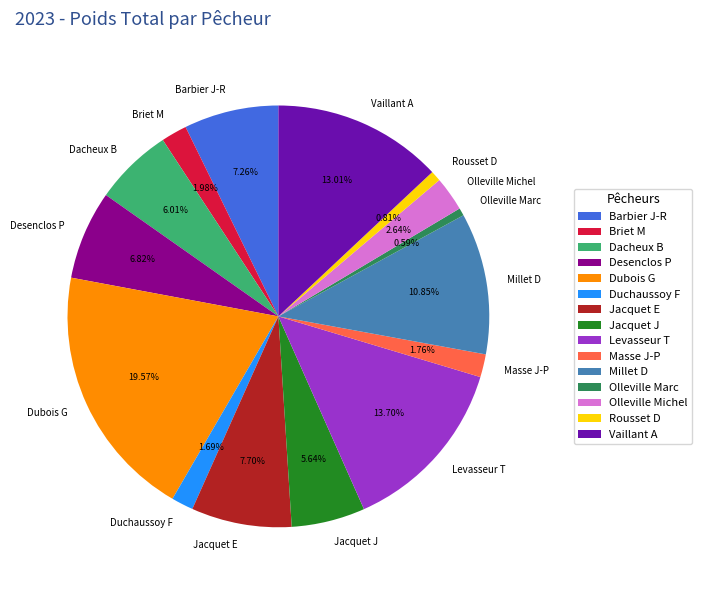

Combined, do Dubois G and Masse J-P account for over 50%?

No